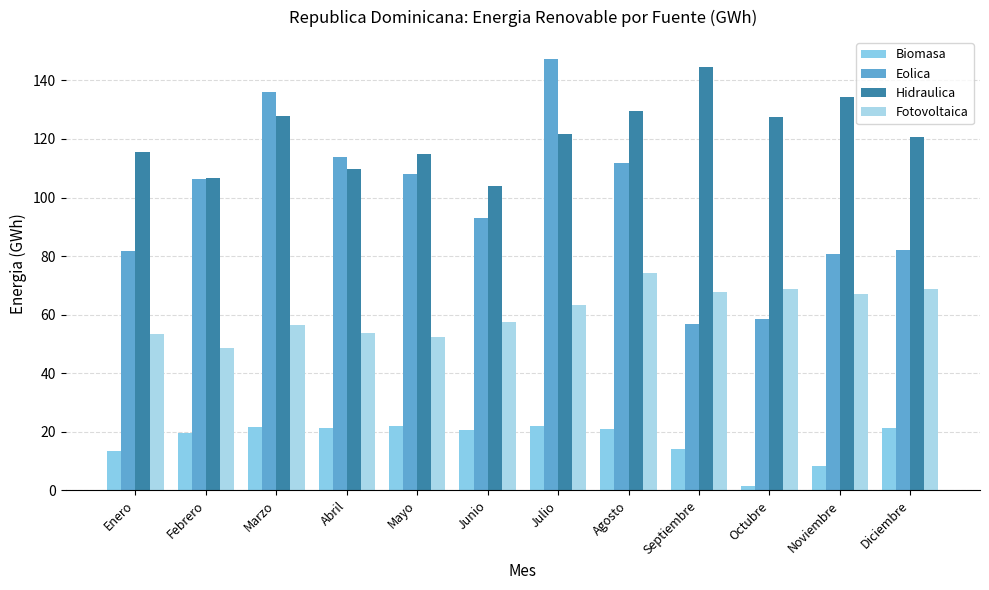

Reading right to left, what are all the values shown in this chart?

Biomasa: Diciembre=21.2	Noviembre=8.4	Octubre=1.7	Septiembre=14.3	Agosto=21.1	Julio=22.1	Junio=20.5	Mayo=22.0	Abril=21.5	Marzo=21.7	Febrero=19.7	Enero=13.4
Eolica: Diciembre=81.9	Noviembre=80.7	Octubre=58.5	Septiembre=56.8	Agosto=111.7	Julio=147.4	Junio=92.9	Mayo=107.9	Abril=113.7	Marzo=136.0	Febrero=106.3	Enero=81.7
Hidraulica: Diciembre=120.5	Noviembre=134.4	Octubre=127.3	Septiembre=144.5	Agosto=129.6	Julio=121.8	Junio=104.0	Mayo=115.0	Abril=109.7	Marzo=127.9	Febrero=106.6	Enero=115.7
Fotovoltaica: Diciembre=68.9	Noviembre=67.1	Octubre=68.7	Septiembre=67.9	Agosto=74.4	Julio=63.2	Junio=57.4	Mayo=52.5	Abril=53.6	Marzo=56.4	Febrero=48.7	Enero=53.5